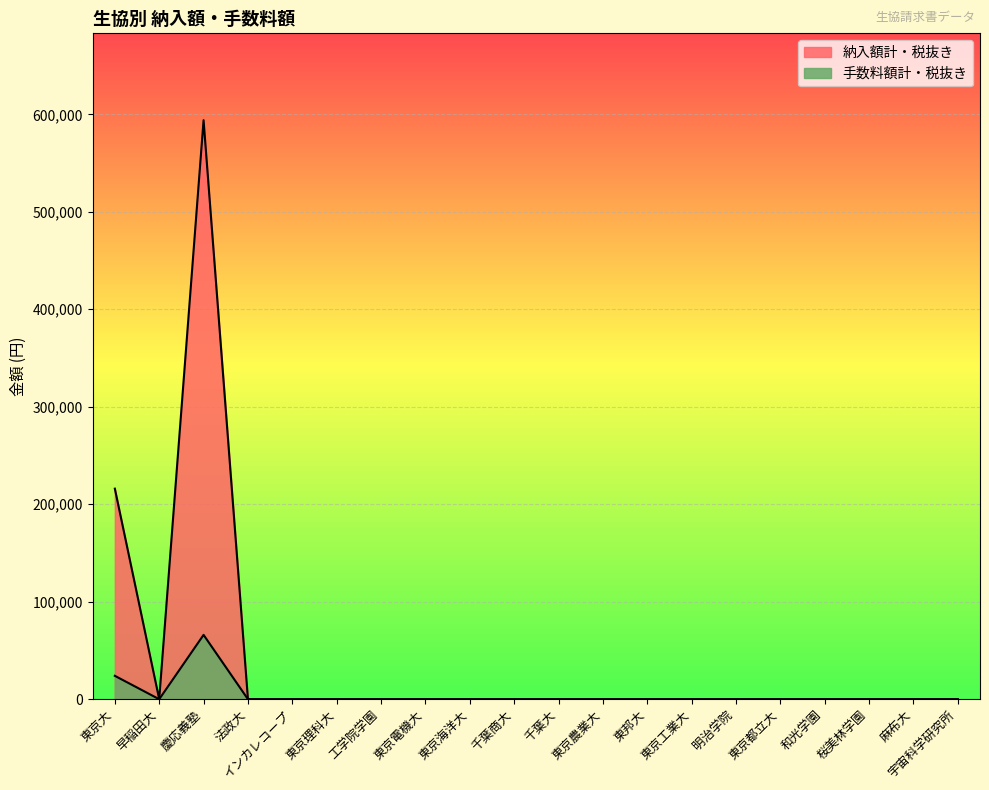

Which series changed the most between 慶応義塾 and 東京電機大?

納入額計・税抜き